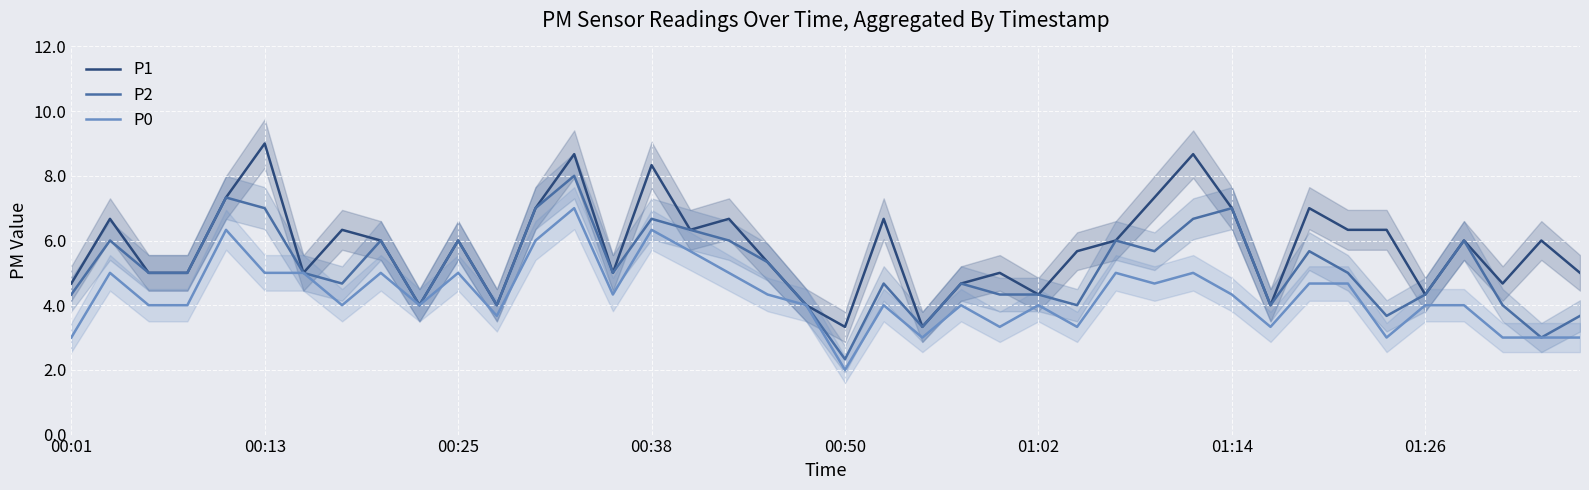

Is this an area chart (filled region under the line)?

No